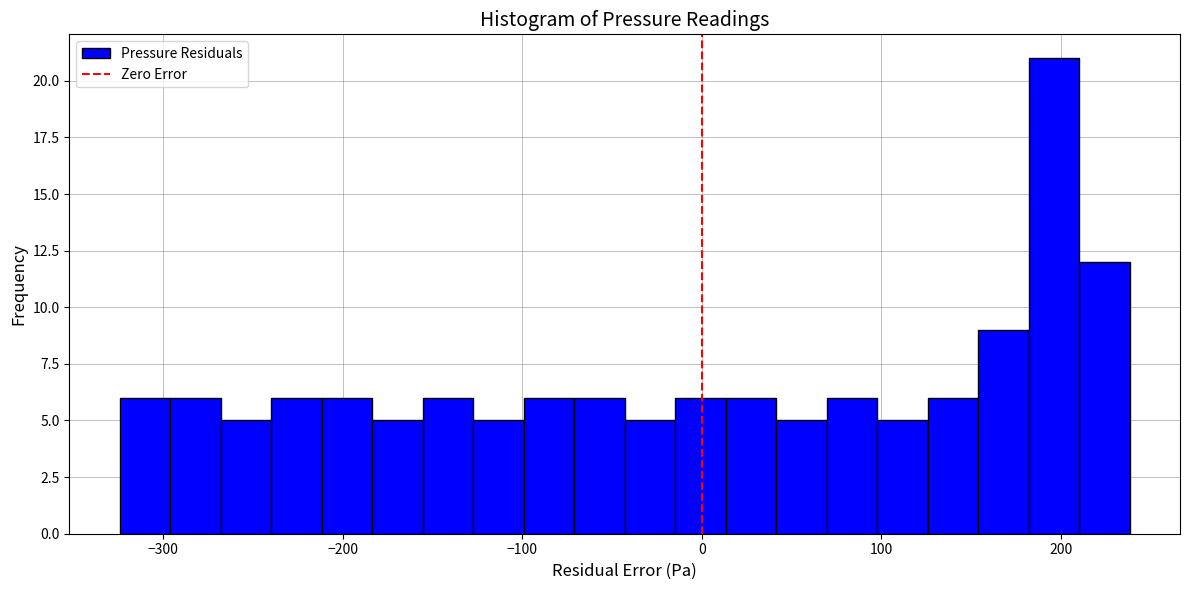

Read against the x-axis, roughly where is the centre of the tallest bar?

200